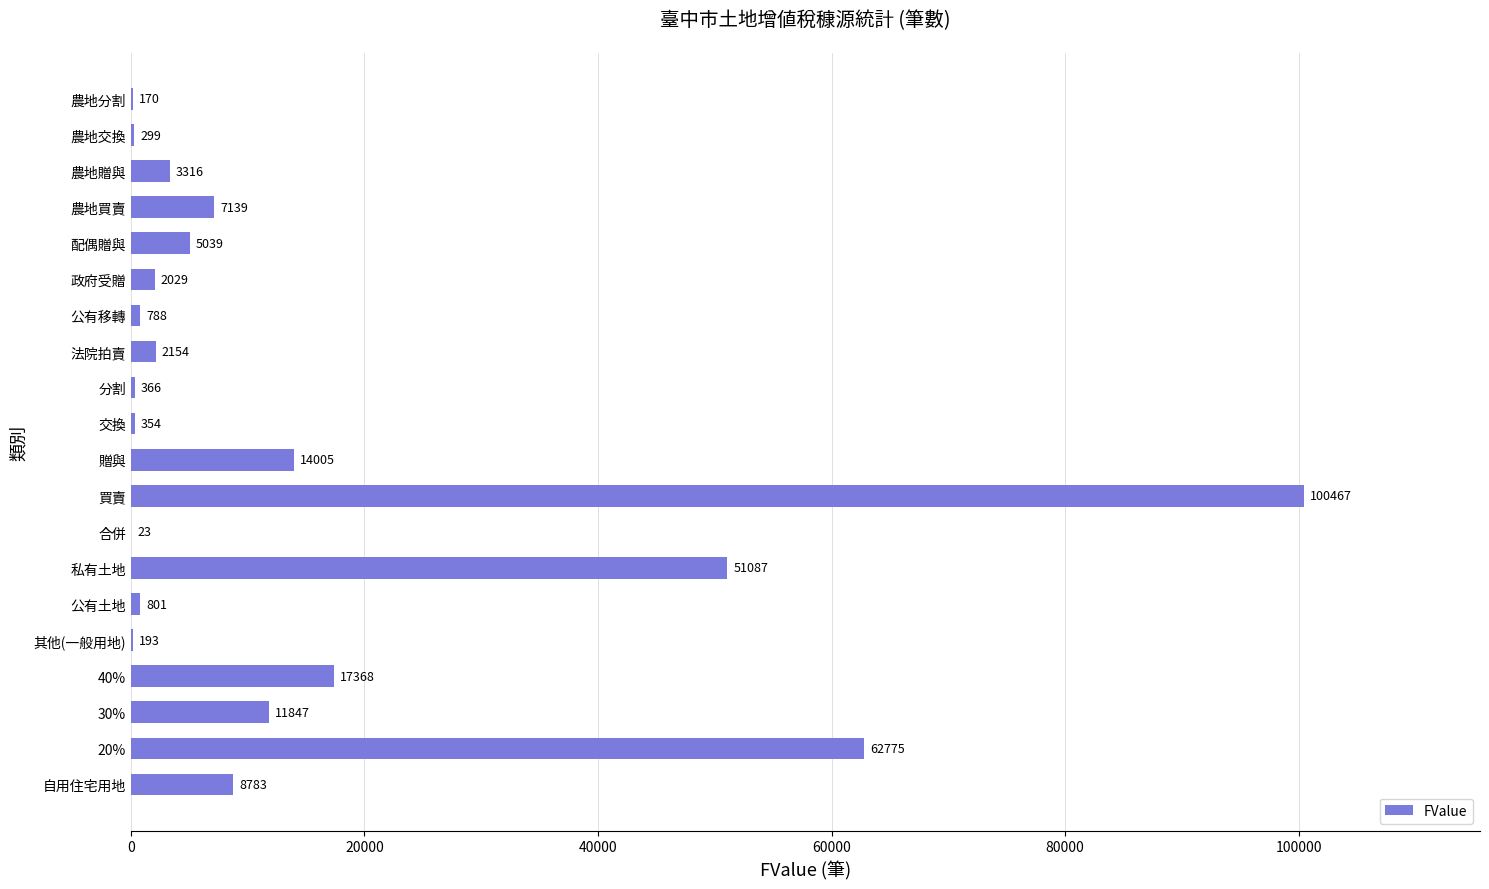

Is it true that the value at 贈與 is 21564?

False